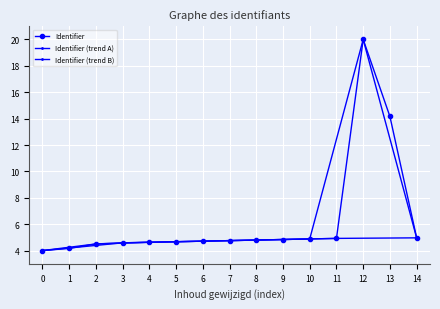

Count the number of categories in the chart.

15